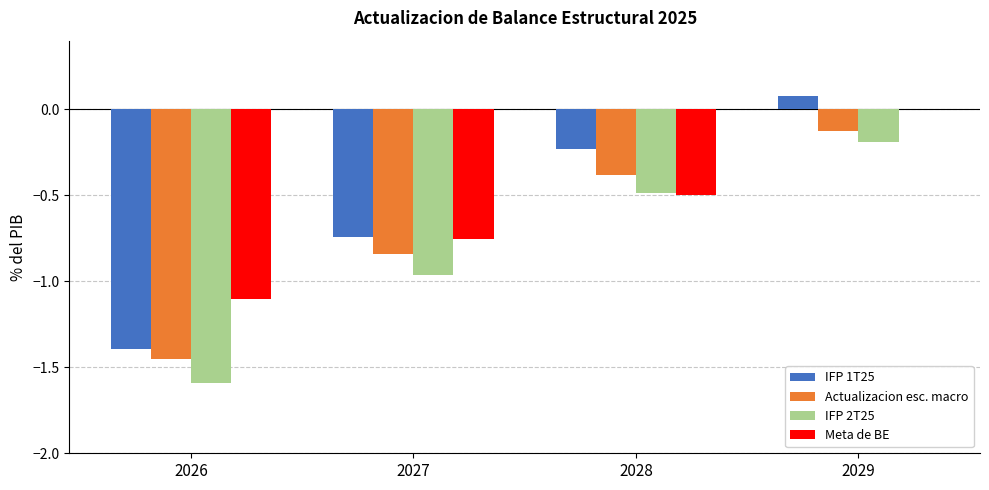

At which category does the chart reach its peak across all series?

2029